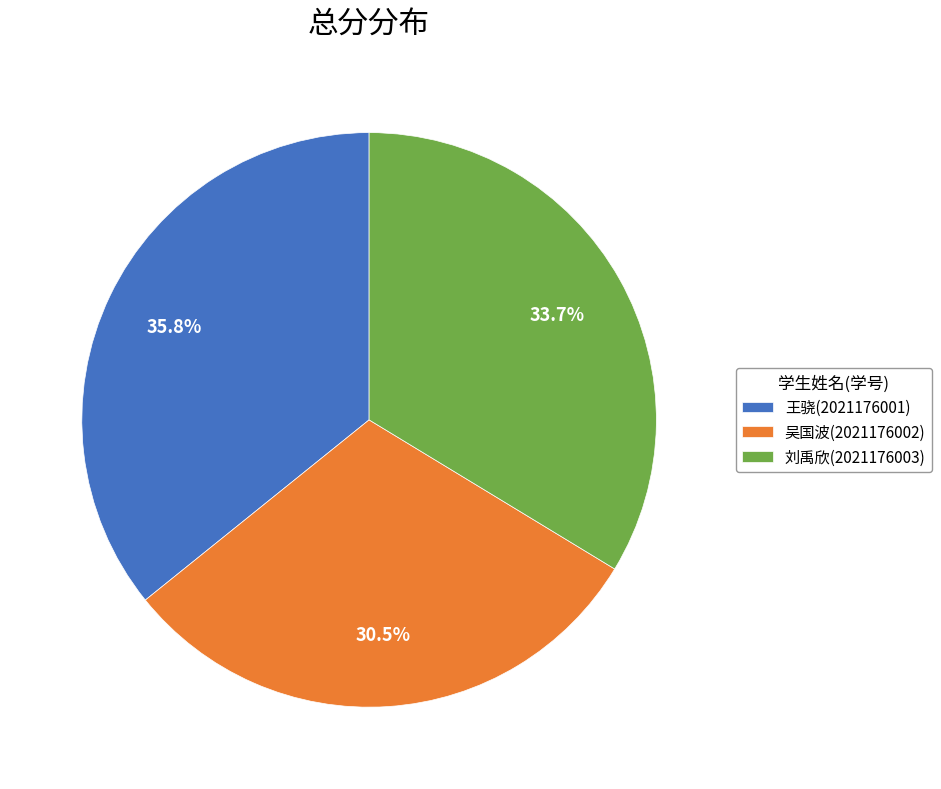

True or false: 王骁(2021176001) accounts for 44% of the total.

False